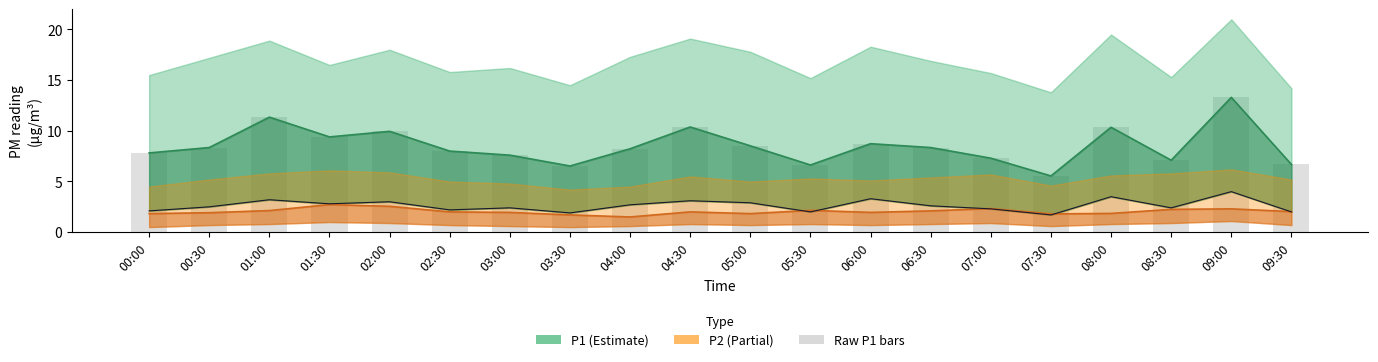

Read the P1 value at 03:00.

7.6